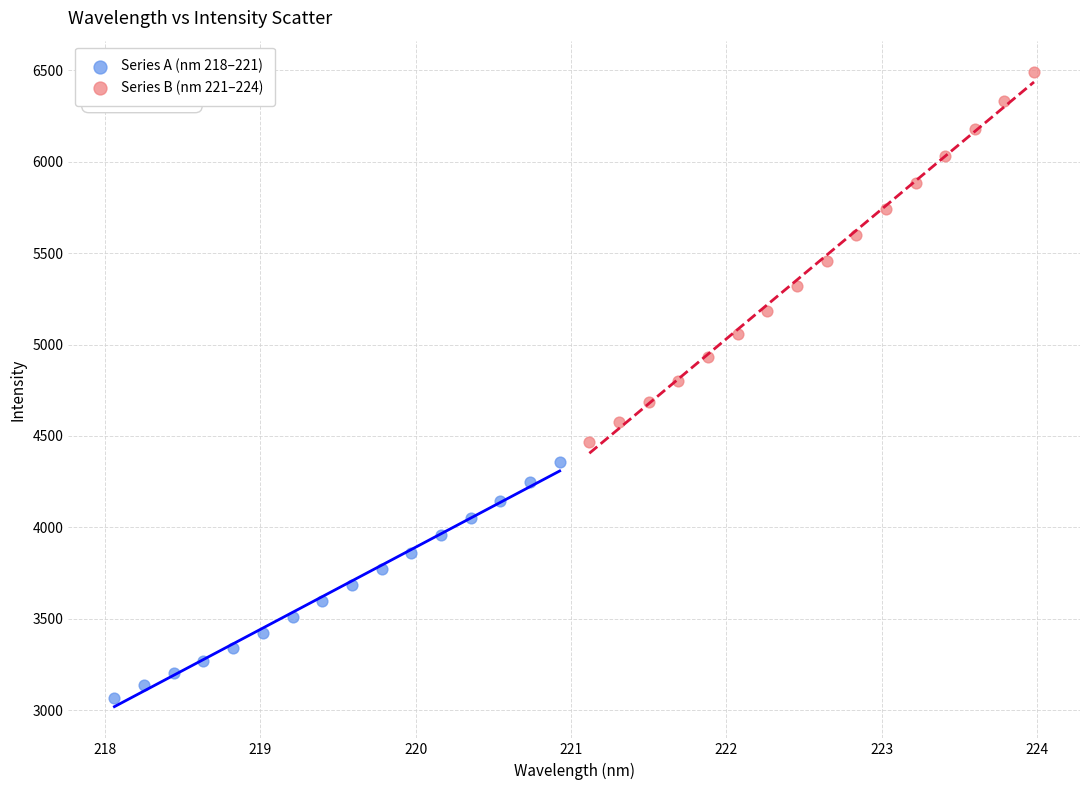

Which series reaches the maximum Y coordinate?

Series B (nm 221–224)